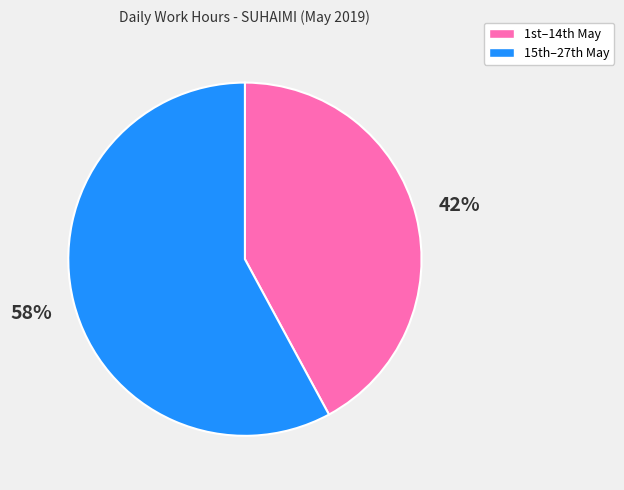

Rank the categories by value from highest to lowest.

15th–27th May, 1st–14th May